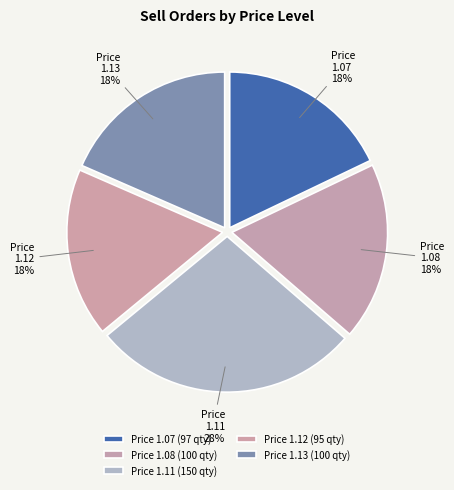

Is Price 1.07 the majority of the pie?

No